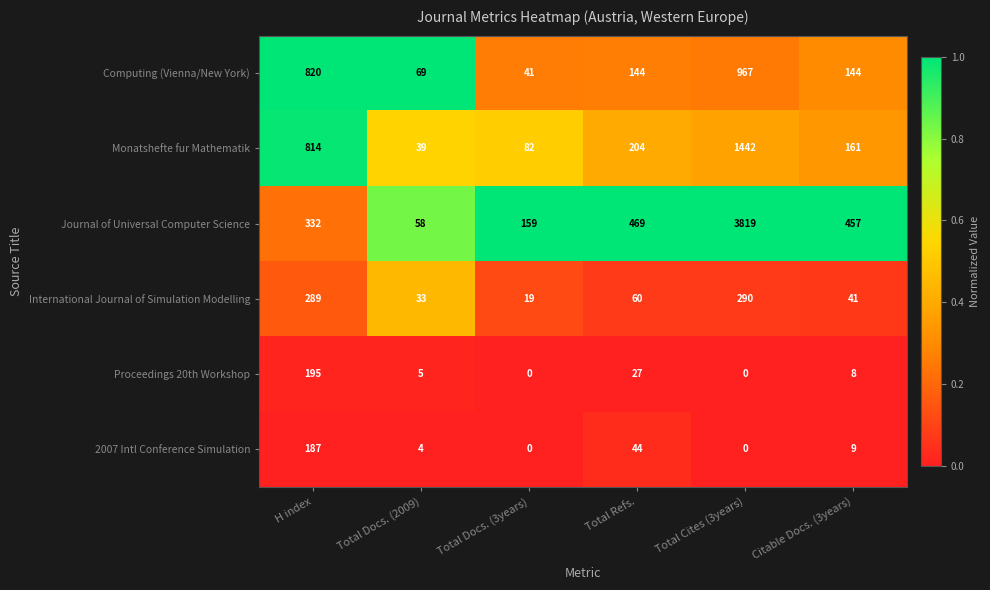

What is the difference between the Computing (Vienna/New York) values at H index and Total Docs. (3years)?

779